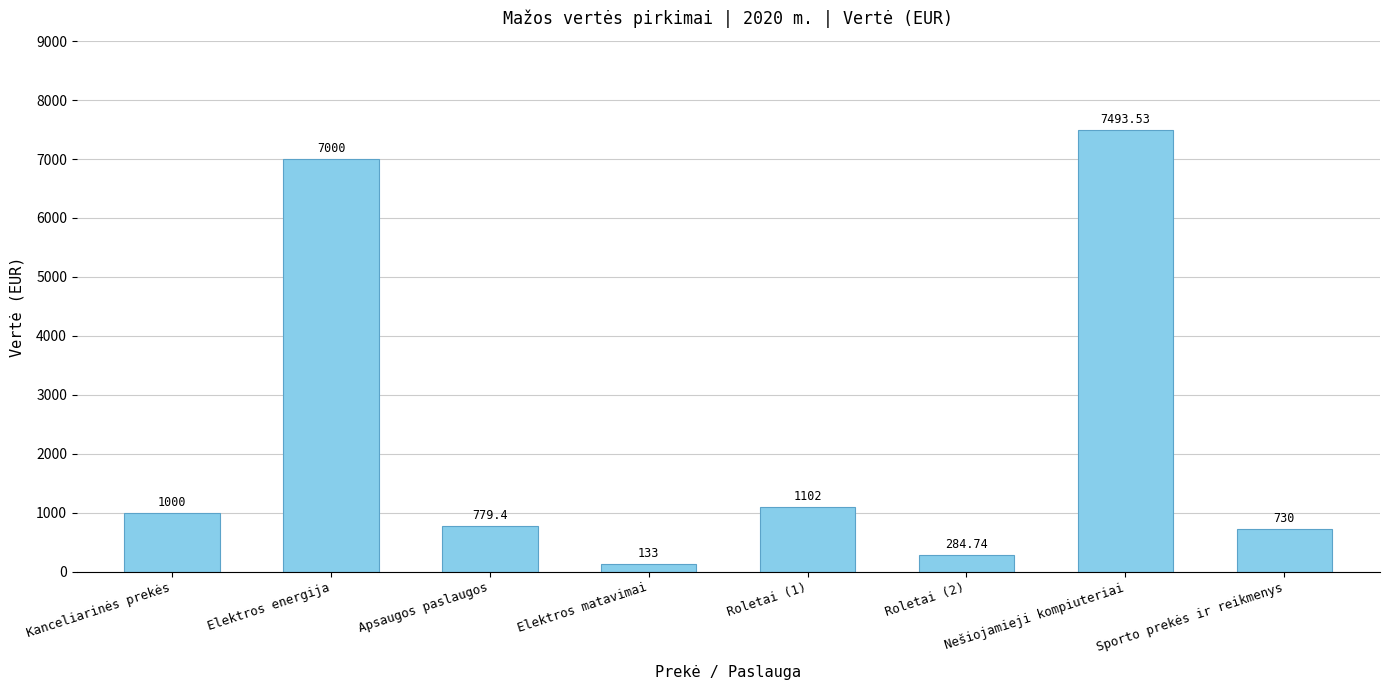

What is the average value?

2315.3